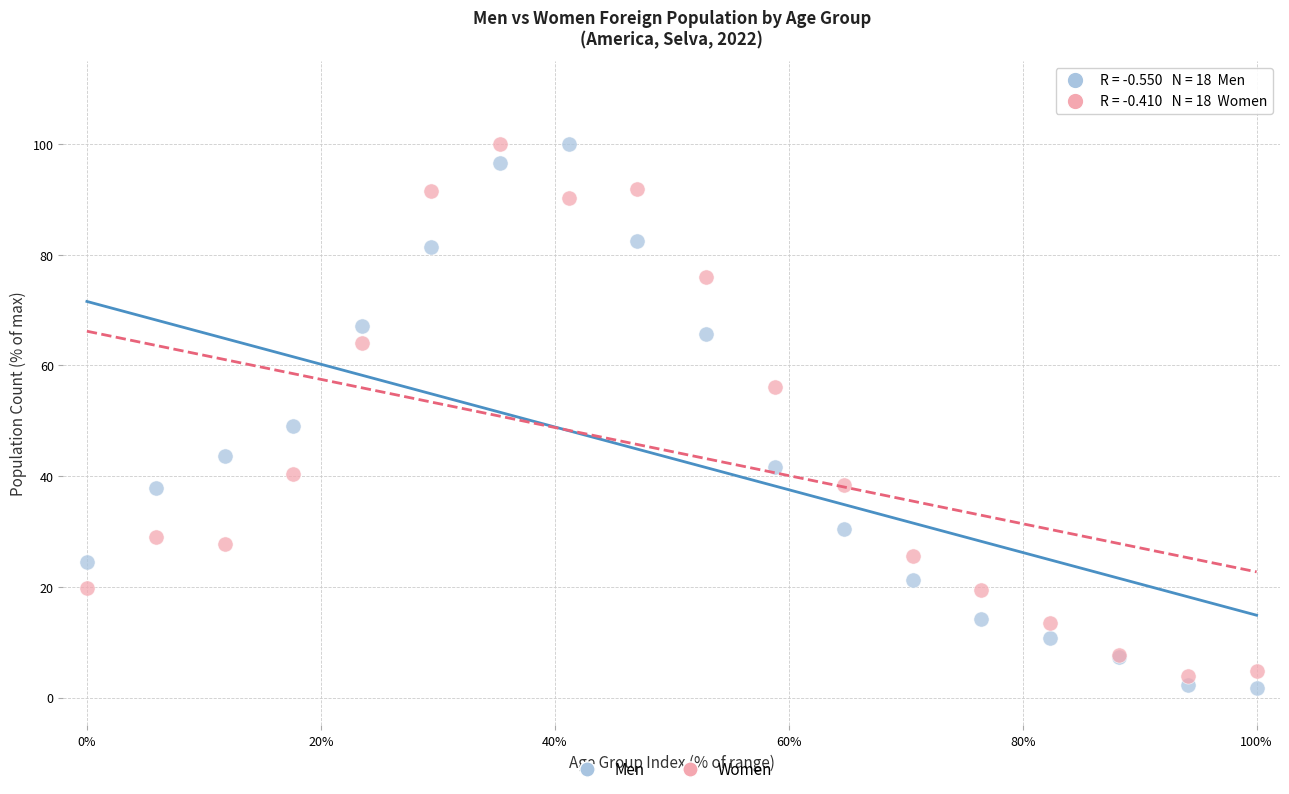

What is the X range (max minus min) for the scatter plot?

100.0